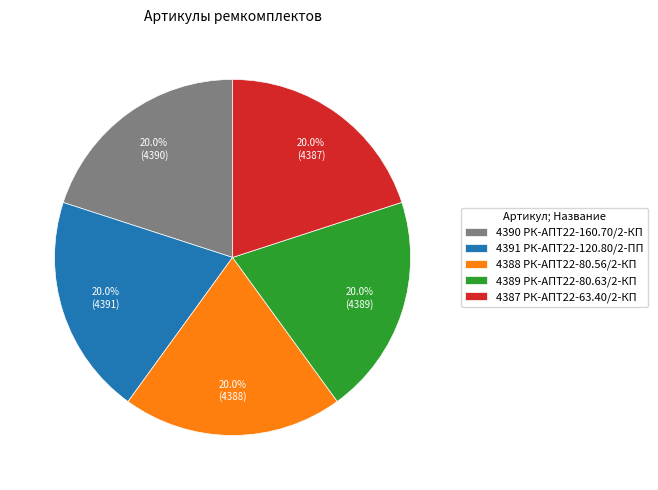

Approximately how many times larger is the value at 4387 РК-АПТ22-63.40/2-КП compared to 4388 РК-АПТ22-80.56/2-КП?

1.0